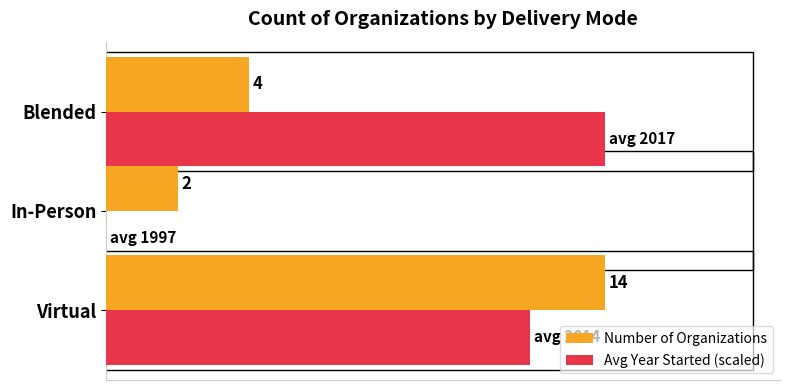

Between In-Person and Blended, which series saw the biggest shift?

Avg Year Started (scaled)